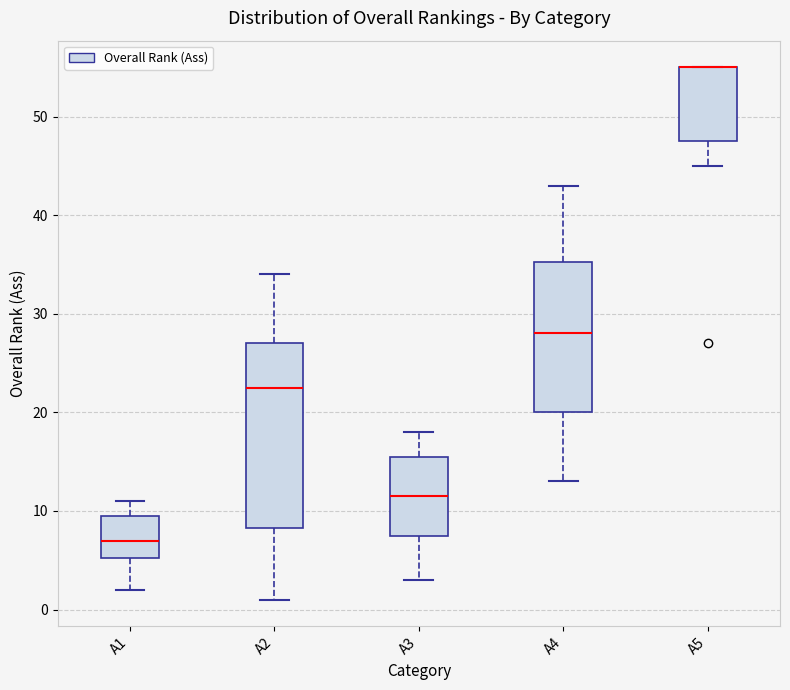

Comparing the boxes themselves (not the whiskers), which one is the tallest?

A2